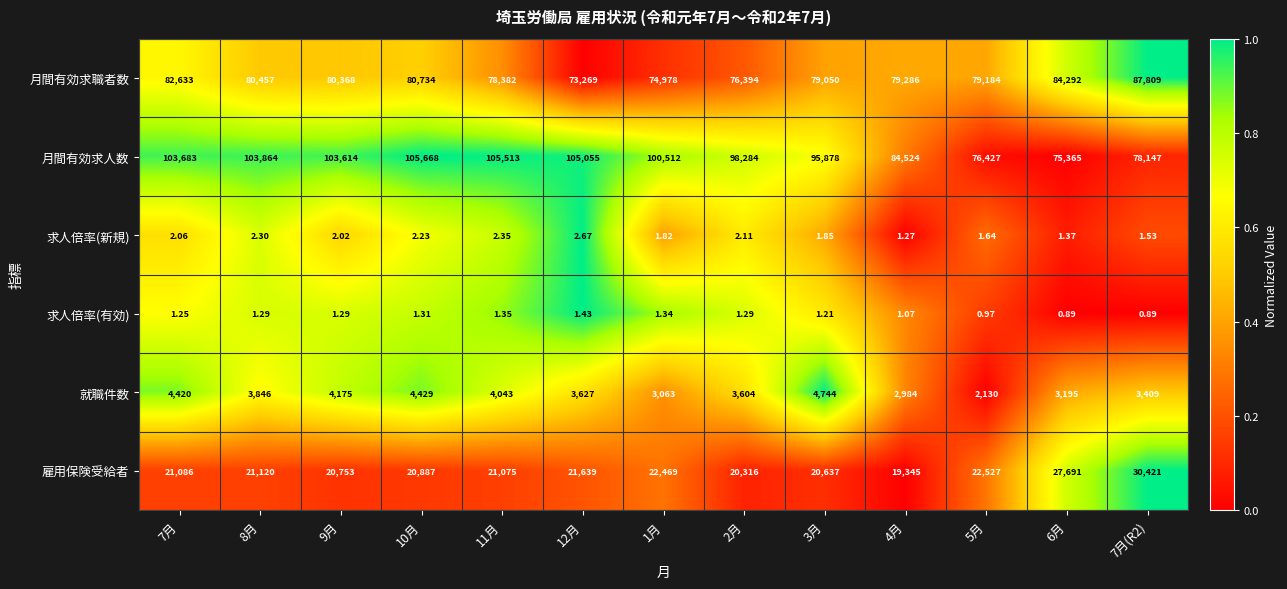

Which series has the largest range (max minus min)?

月間有効求人数